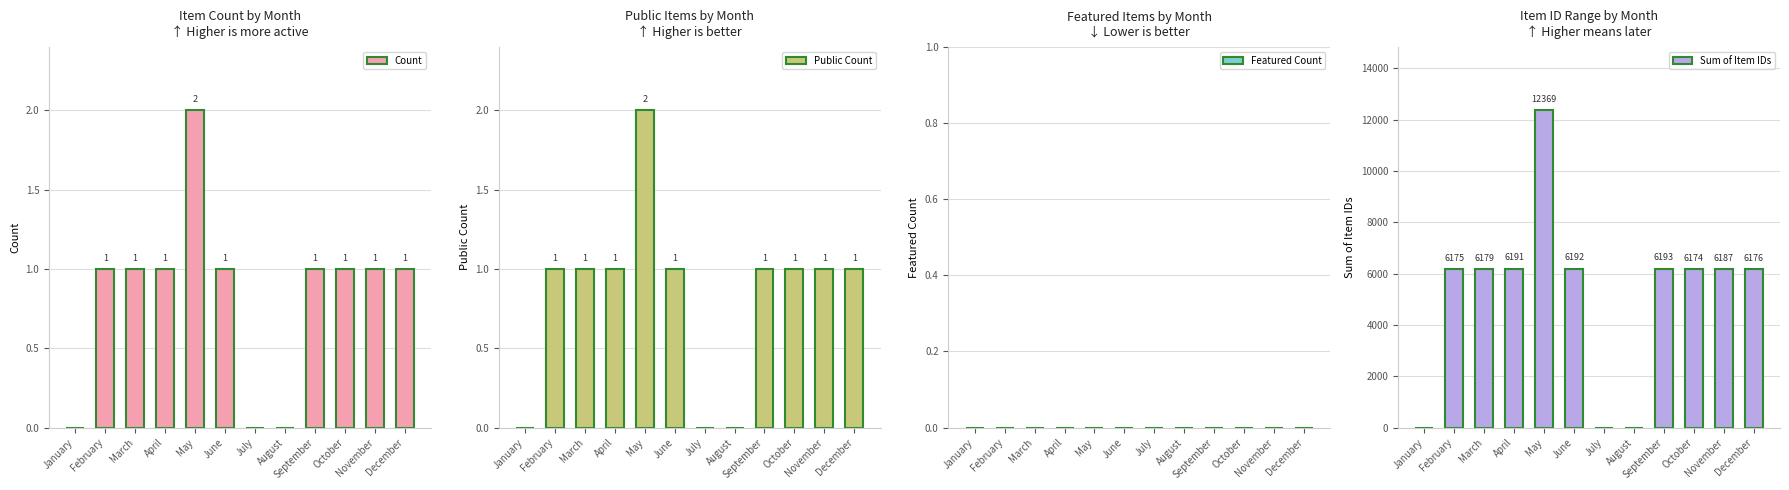

Which category has the highest value across all series?

May